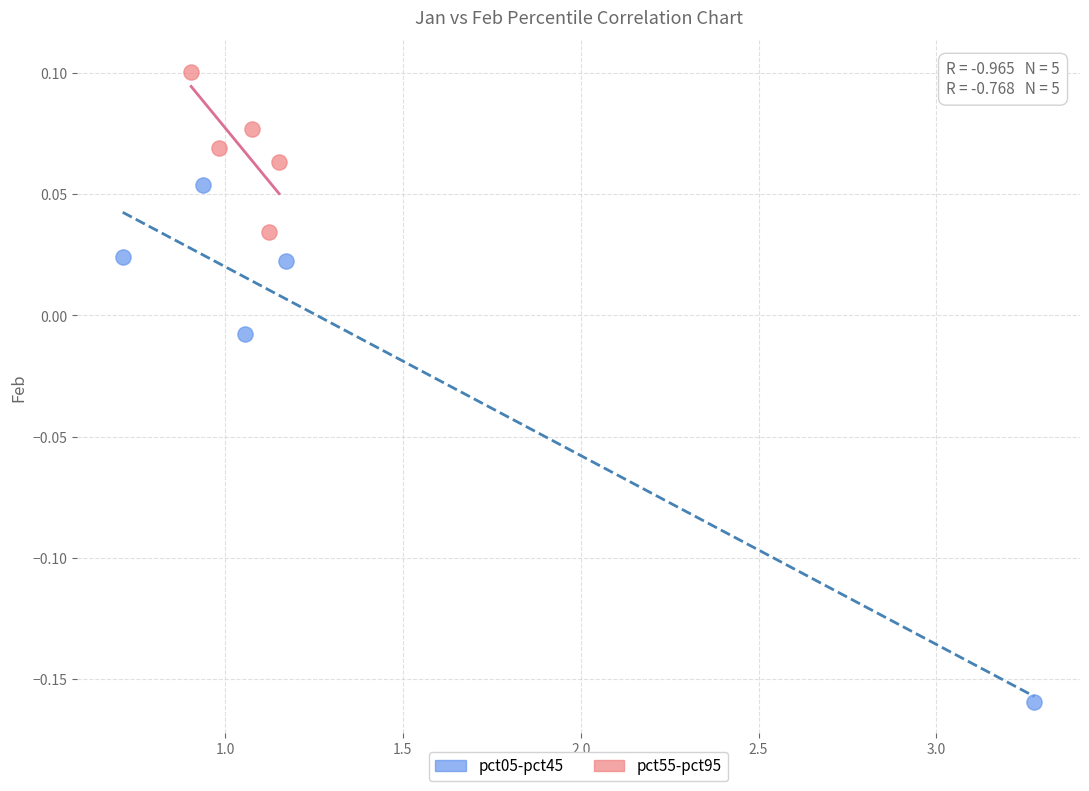

Which series contains the lowest Y value?

pct05-pct45